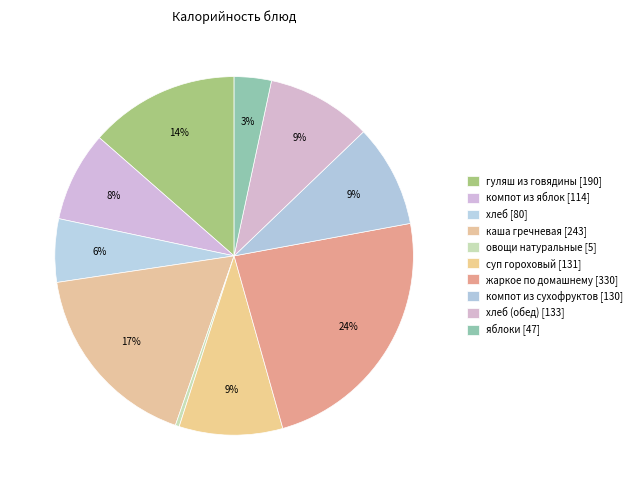

To the nearest percent, what is the average slice percentage?

10%